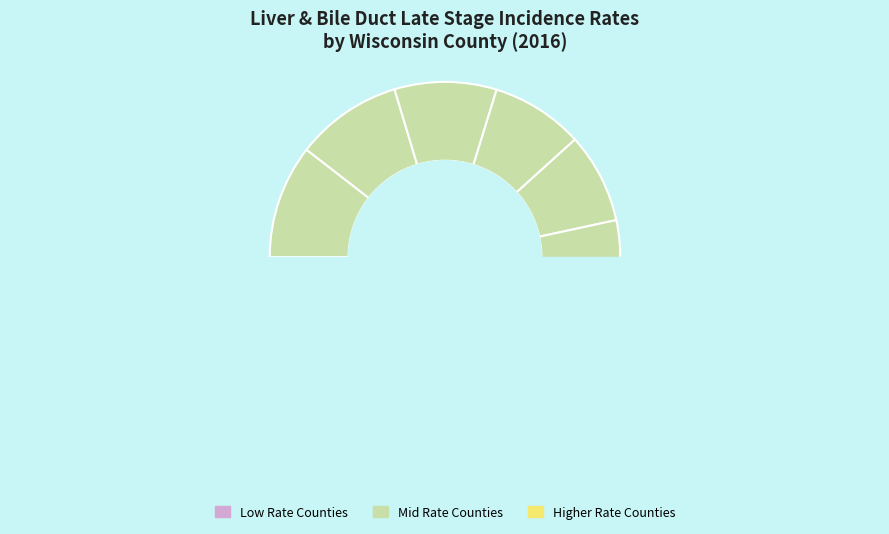

How much of the chart is everything except Washington County?

91.5%